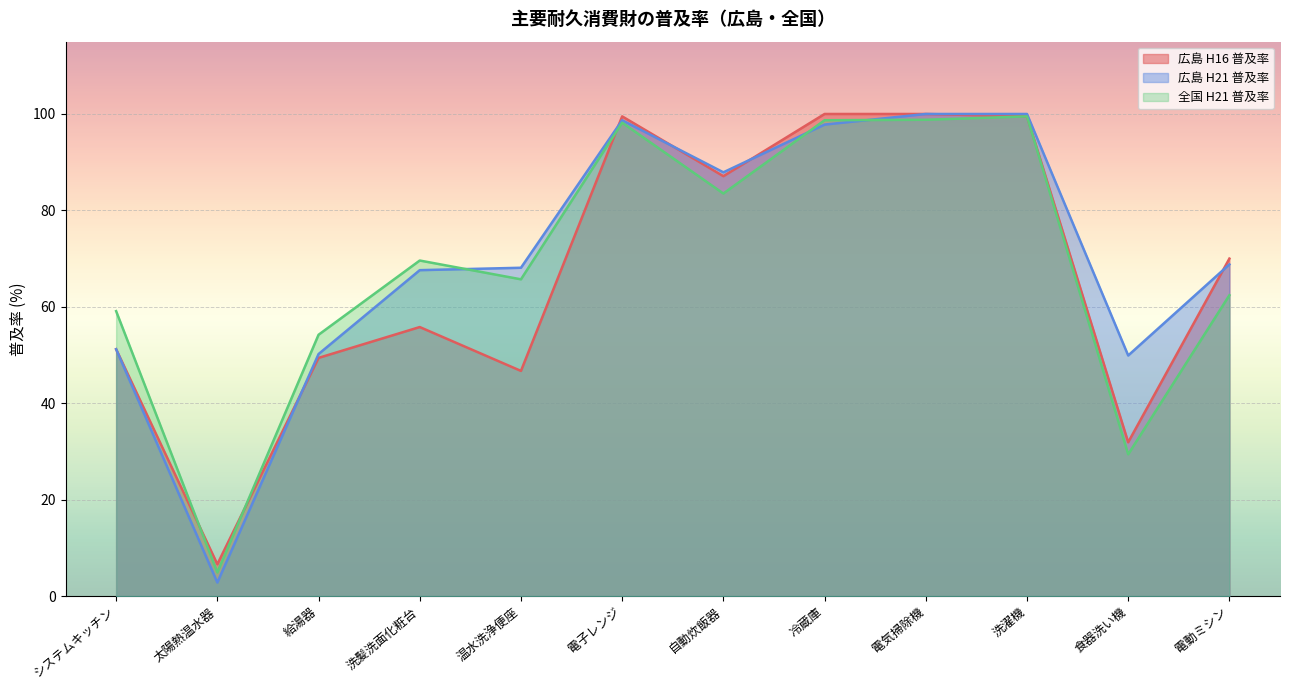

Which category has the lowest value across all series?

太陽熱温水器